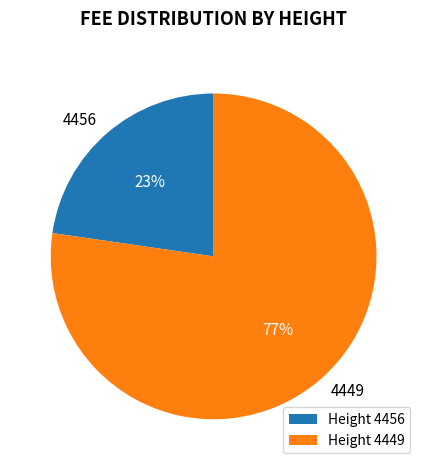

How many segments does this pie chart have?

2